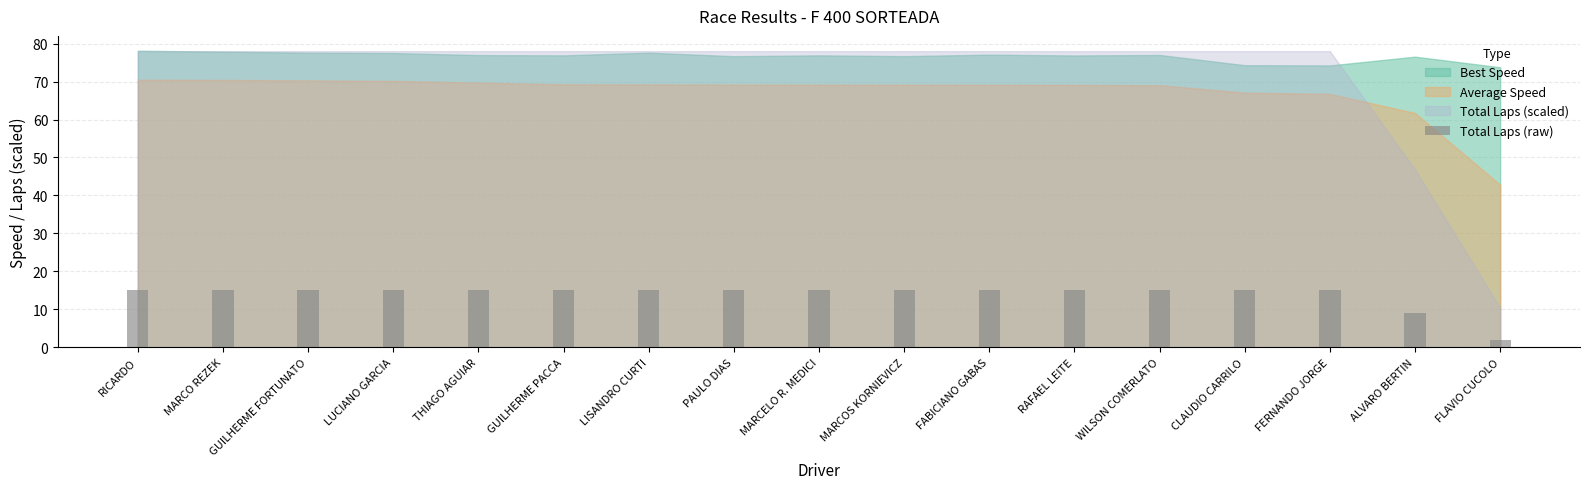

Which label corresponds to the smallest value in the chart?

FLAVIO CUCOLO